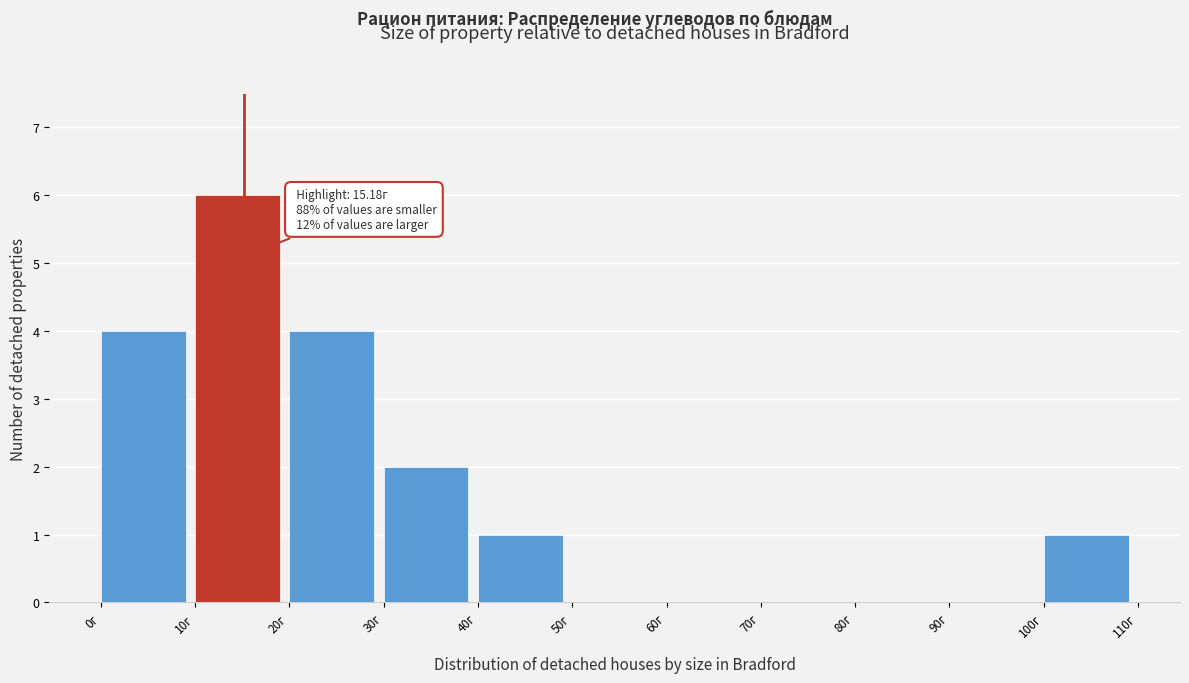

Over which range of the x-axis is the bar tallest?

10 to 20